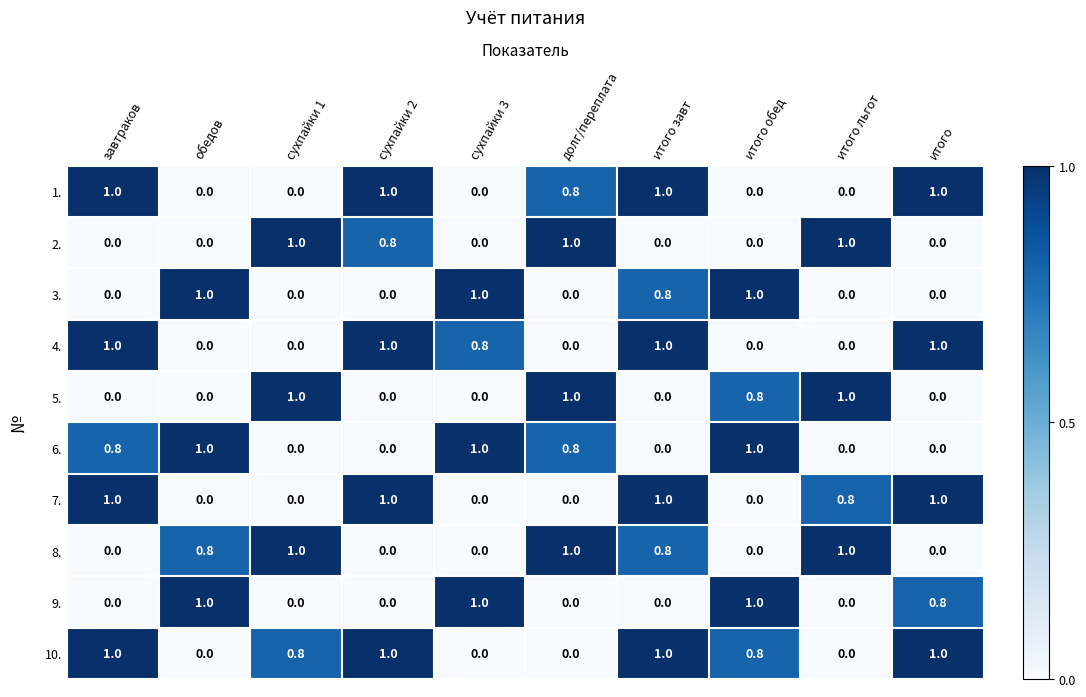

What is the spread (max minus min) of values at итого завт?

1.0